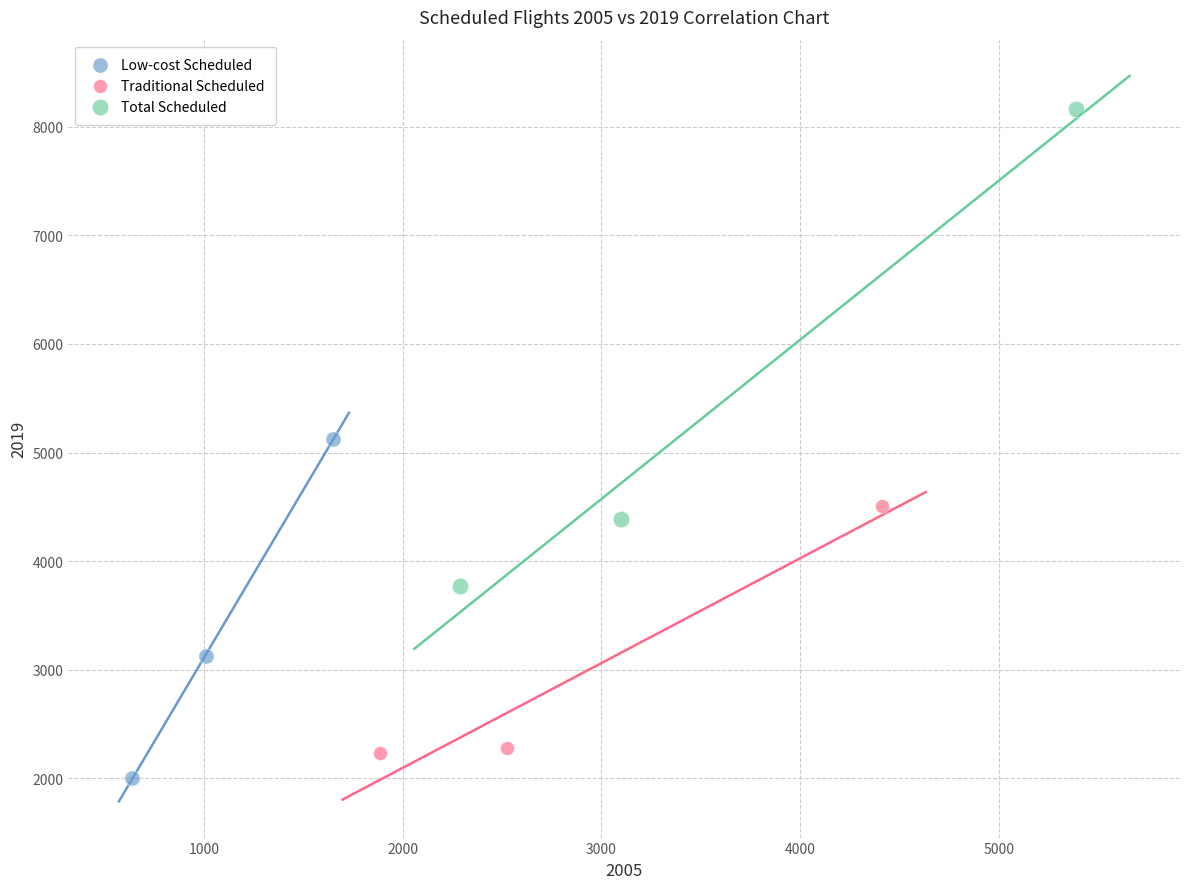

Which series has the widest spread of Y values?

Total Scheduled